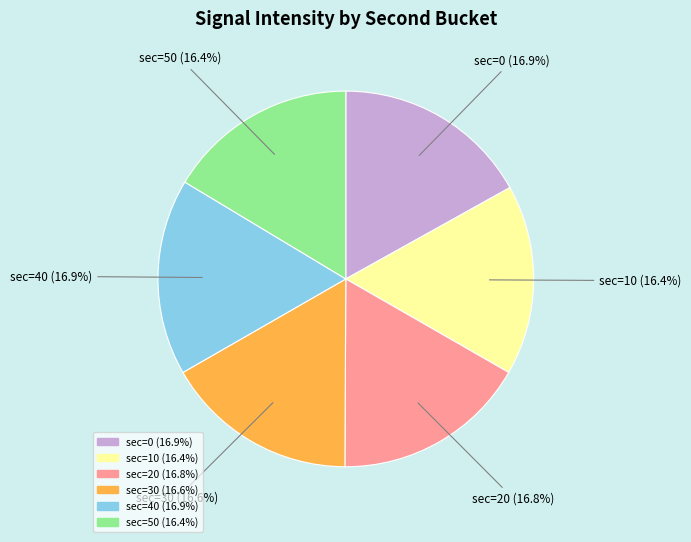

Does any single category account for the majority?

No